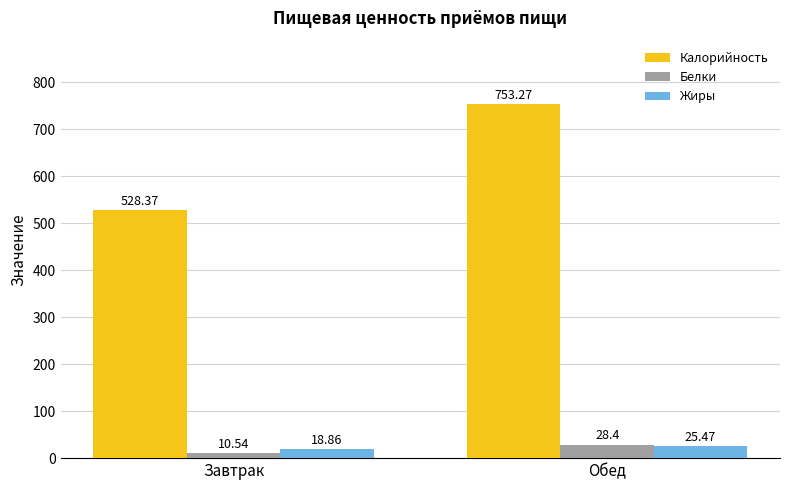

At which category is the sum across all series the highest?

Обед